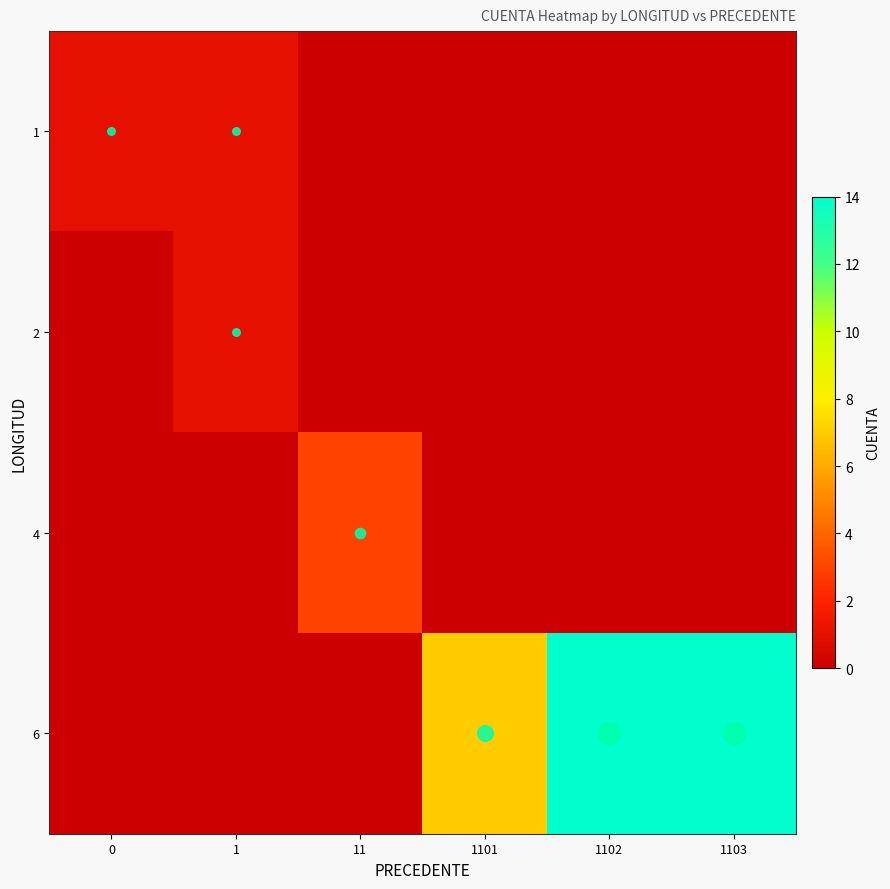

Reading left to right, extract all data points from this chart.

1: 0=1	1=1	11=0	1101=0	1102=0	1103=0
2: 0=0	1=1	11=0	1101=0	1102=0	1103=0
4: 0=0	1=0	11=3	1101=0	1102=0	1103=0
6: 0=0	1=0	11=0	1101=7	1102=14	1103=14